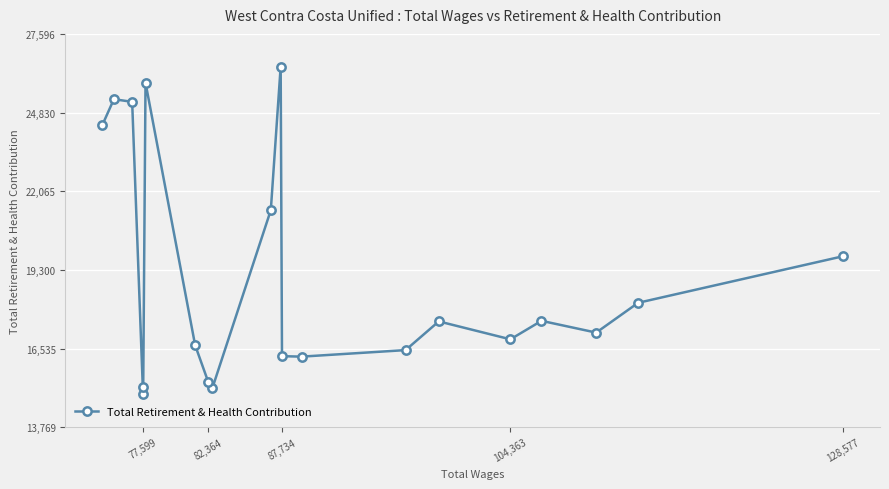

Does the chart display data point markers on the line(s)?

Yes